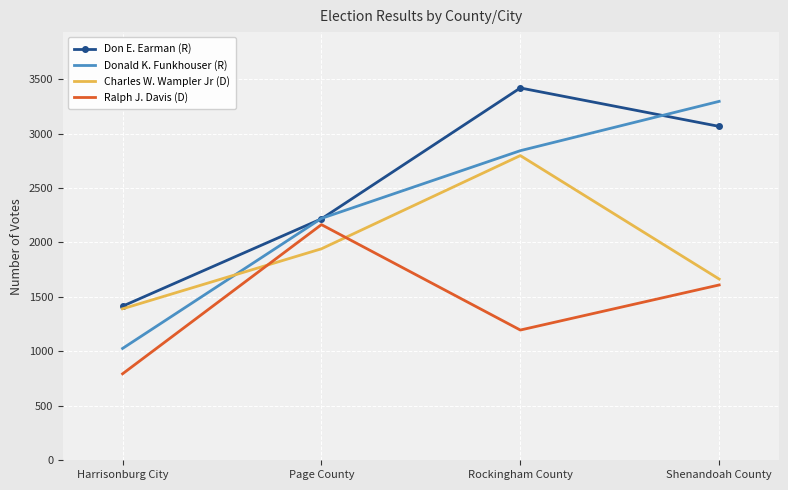

True or false: Charles W. Wampler Jr (D) has a value of 2635 at Page County.

False